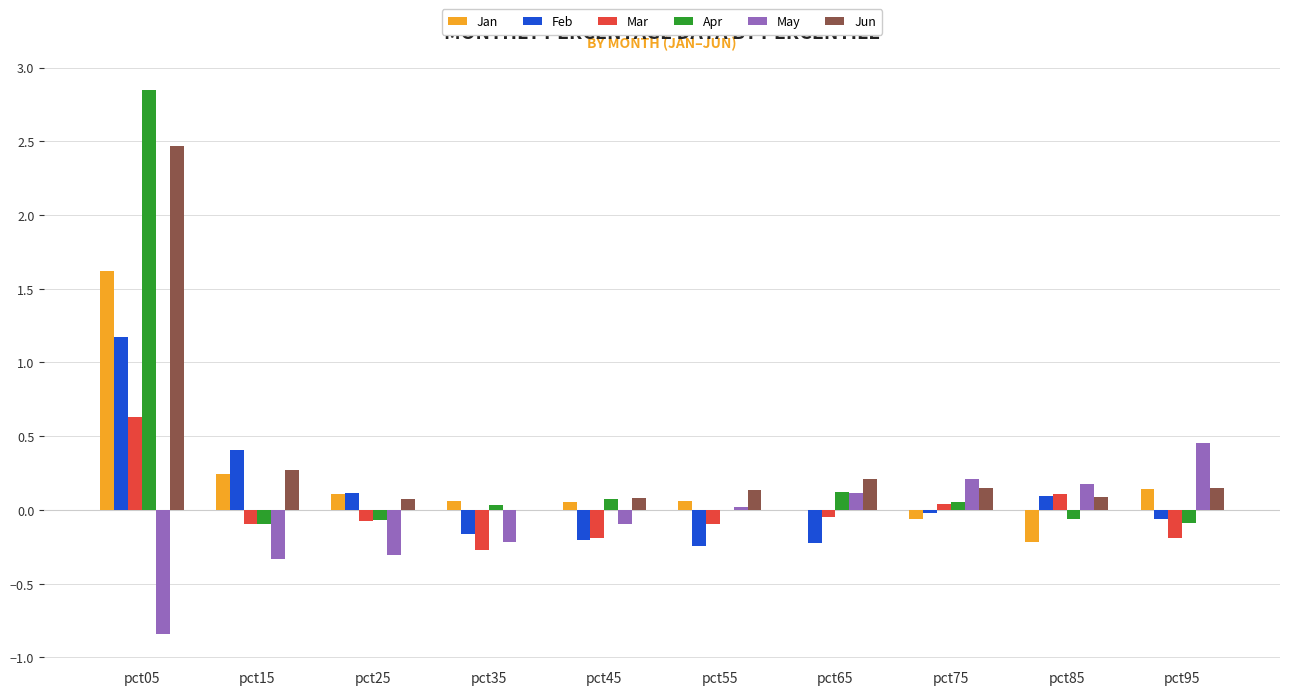

At which category is the sum across all series the highest?

pct05